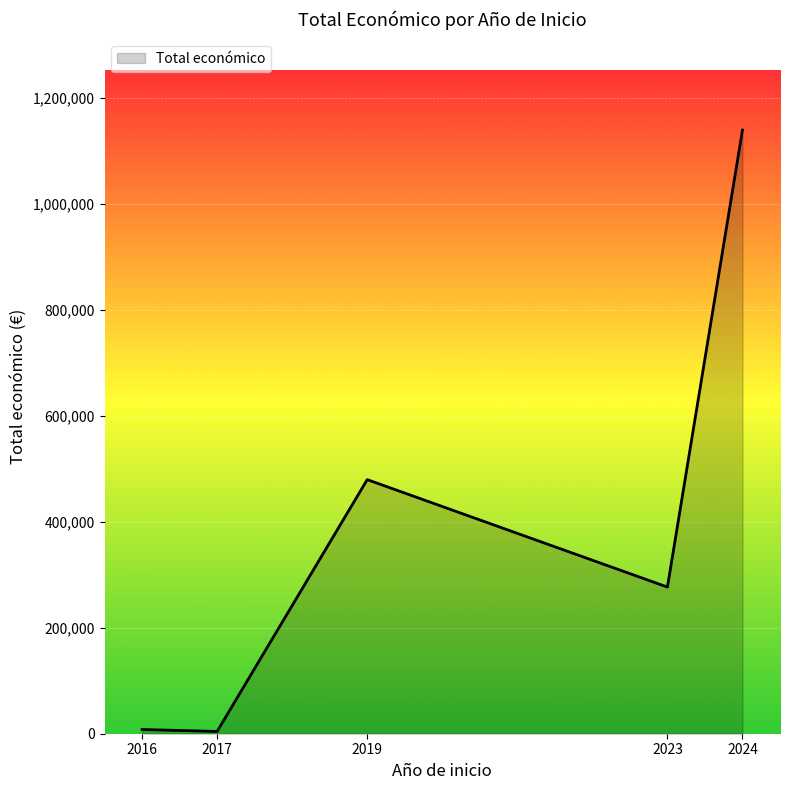

Approximately how many times larger is the value at 2019 compared to 2024?

0.4